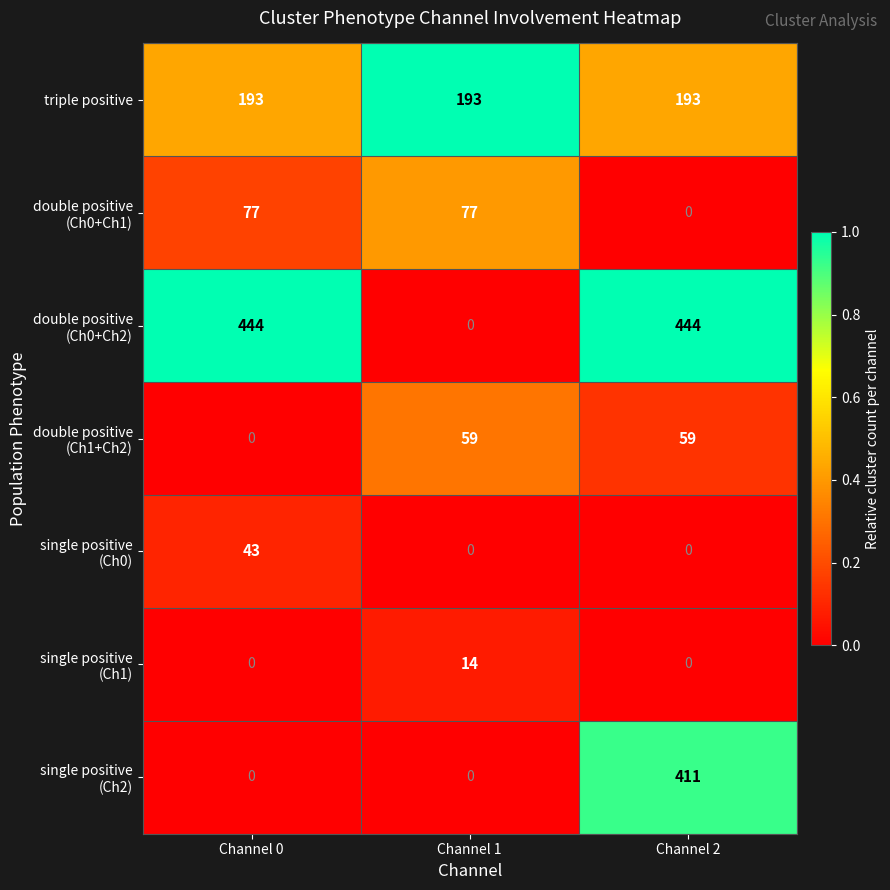

What is the average value of the triple positive series?

193